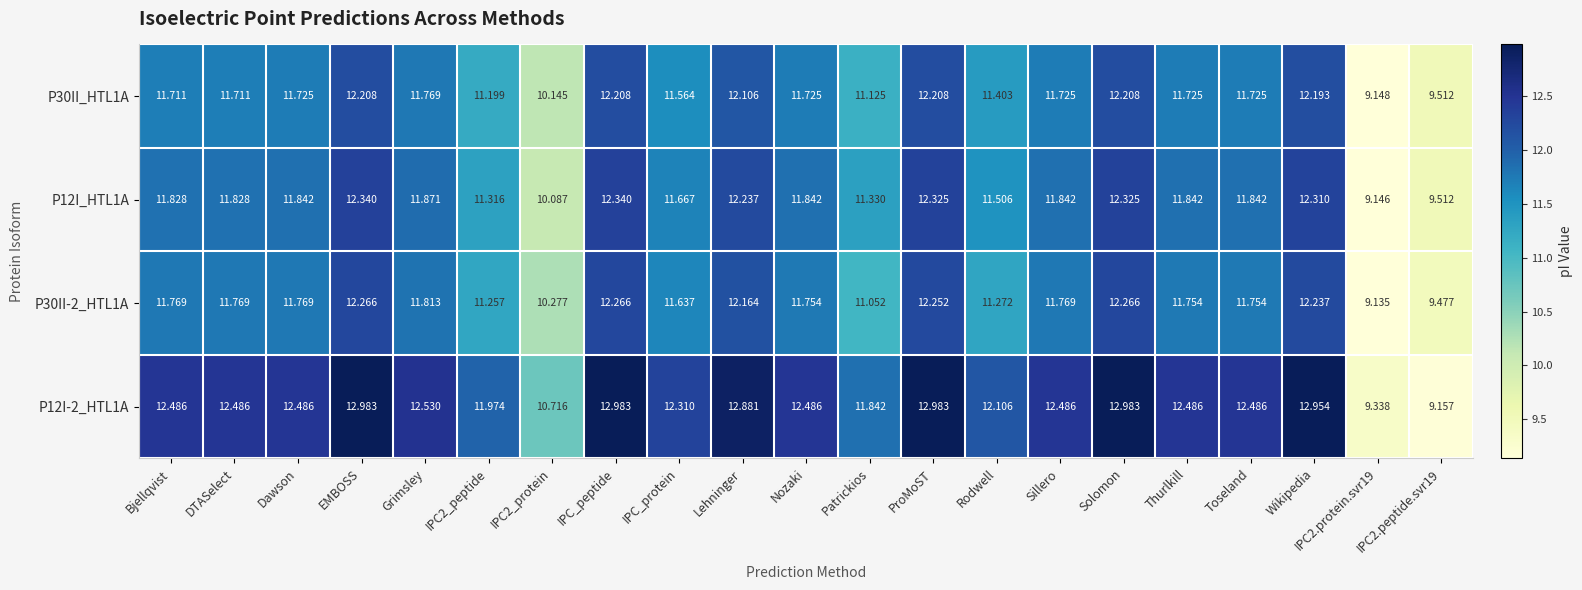

Is the value of P30II-2_HTL1A at Nozaki greater than the value of P12I_HTL1A at IPC2.protein.svr19?

Yes